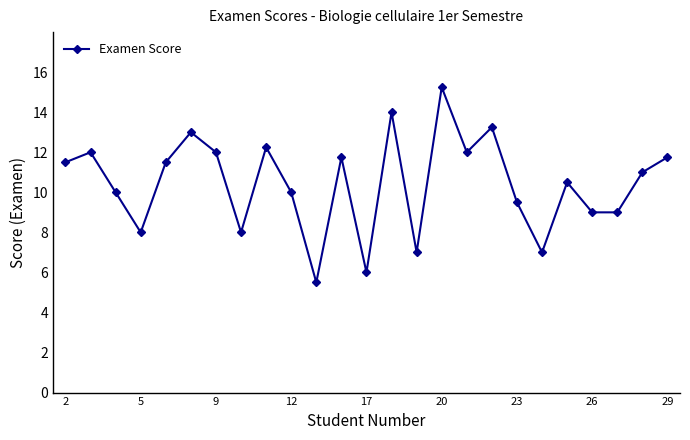

What is the smallest value displayed?

5.5